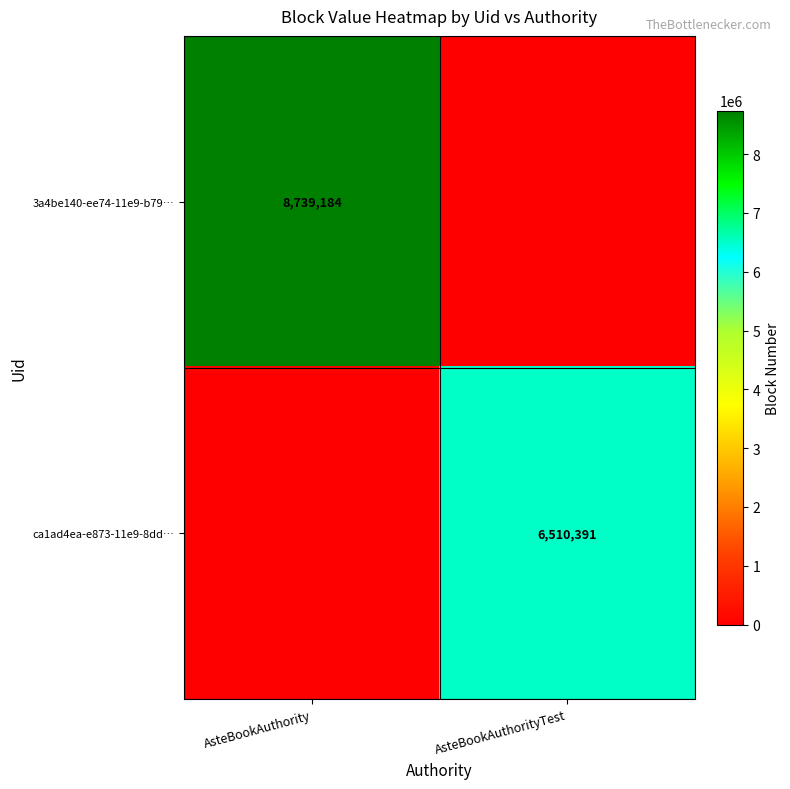

The value of 3a4be140-ee74-11e9-b79… at AsteBookAuthority is 14487846. True or false?

False